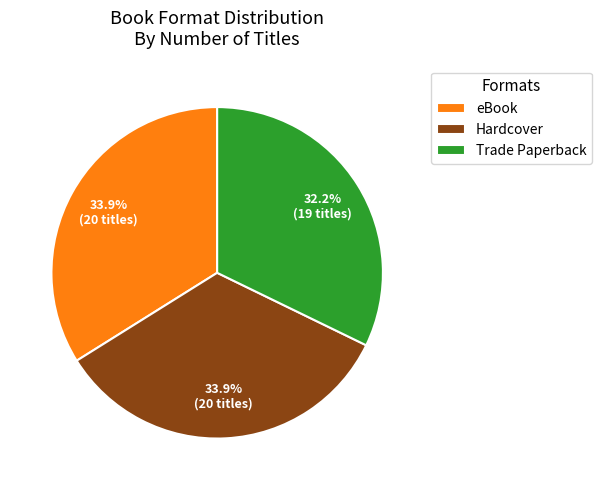

What percentage is NOT represented by Hardcover?

66.1%